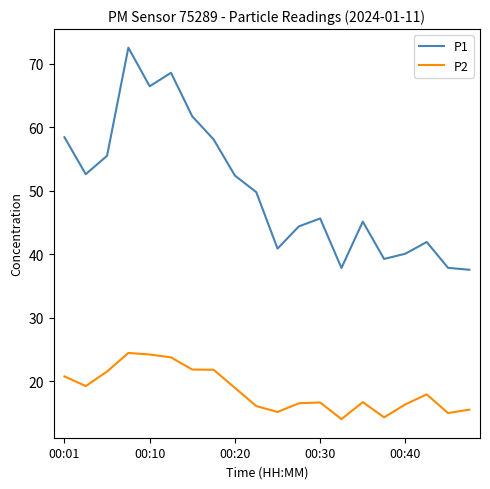

True or false: P1 and P2 intersect in this chart.

False